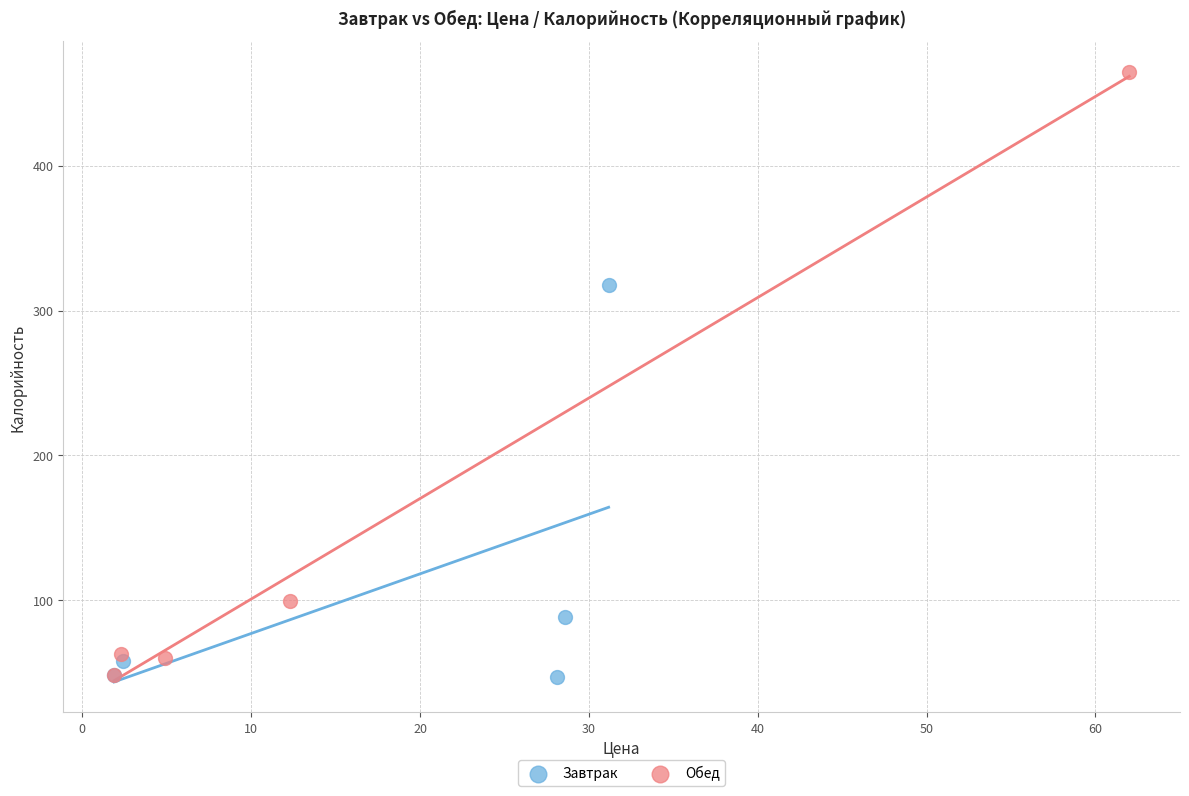

Which series reaches the maximum Y coordinate?

Обед